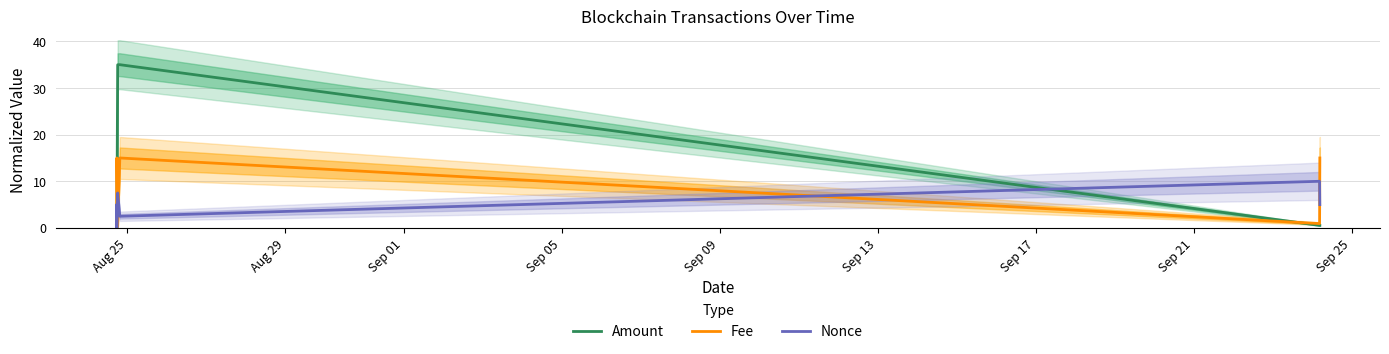

True or false: Nonce and Fee intersect in this chart.

True